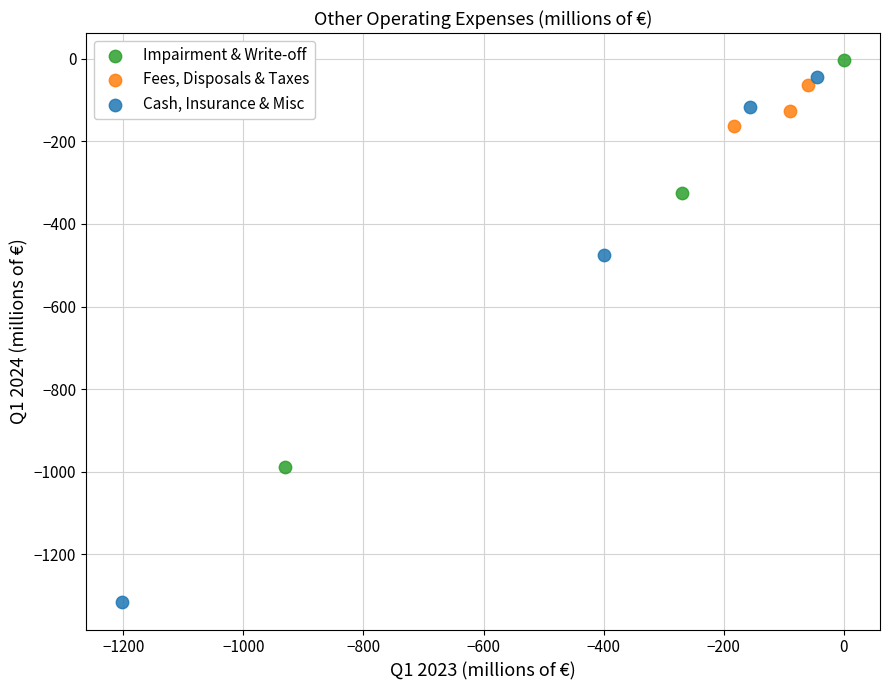

Which series contains the highest Y value?

Impairment & Write-off